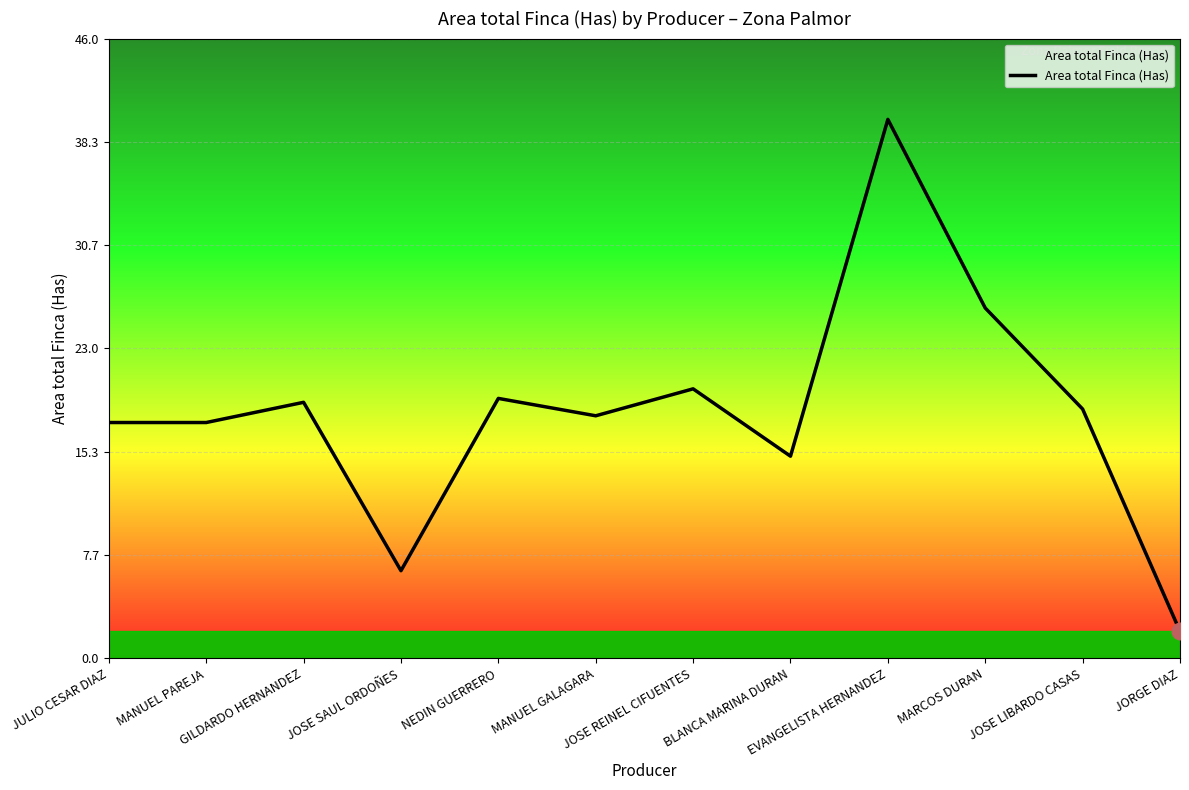

Reading left to right, list all the values displayed in this chart.

JULIO CESAR DIAZ=17.5	MANUEL PAREJA=17.5	GILDARDO HERNANDEZ=19.0	JOSE SAUL ORDOÑES=6.5	NEDIN GUERRERO=19.3	MANUEL GALAGARA=18.0	JOSE REINEL CIFUENTES=20.0	BLANCA MARINA DURAN=15.0	EVANGELISTA HERNANDEZ=40.0	MARCOS DURAN=26.0	JOSE LIBARDO CASAS=18.5	JORGE DIAZ=2.0